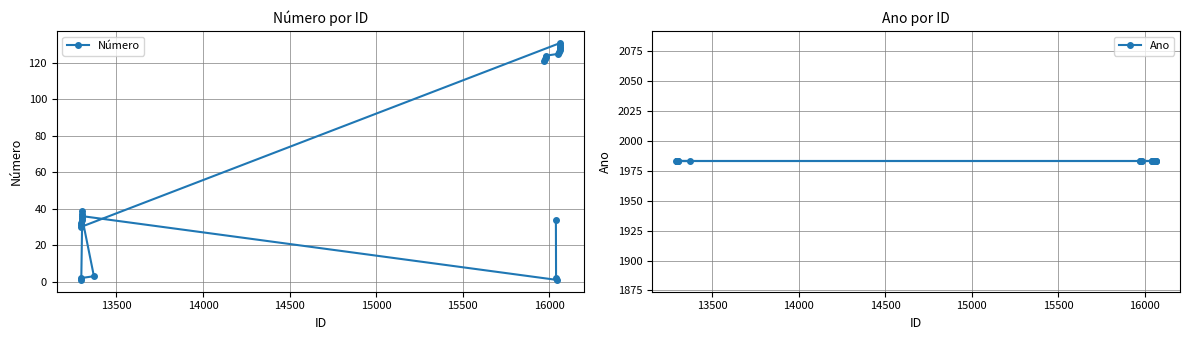

What is the maximum value for Número?

131